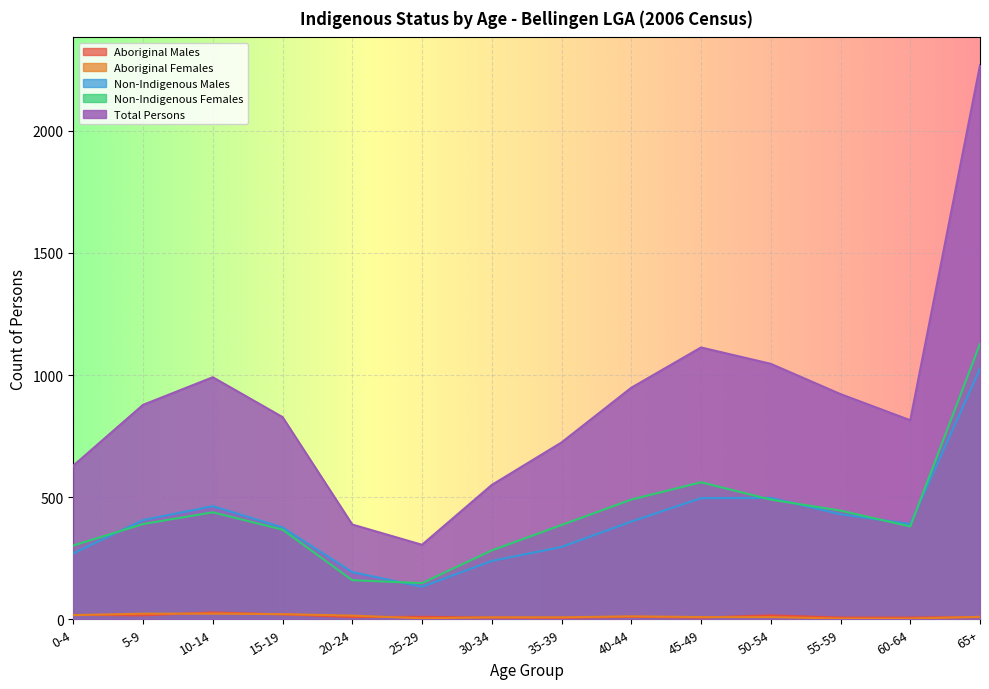

Rank the categories by Non-Indigenous Males value from lowest to highest.

25-29, 20-24, 30-34, 0-4, 35-39, 15-19, 60-64, 40-44, 5-9, 55-59, 10-14, 45-49, 50-54, 65+